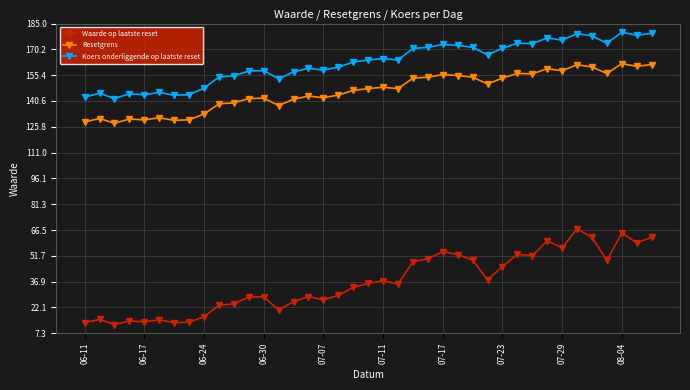

How many distinct data groups are displayed?

3